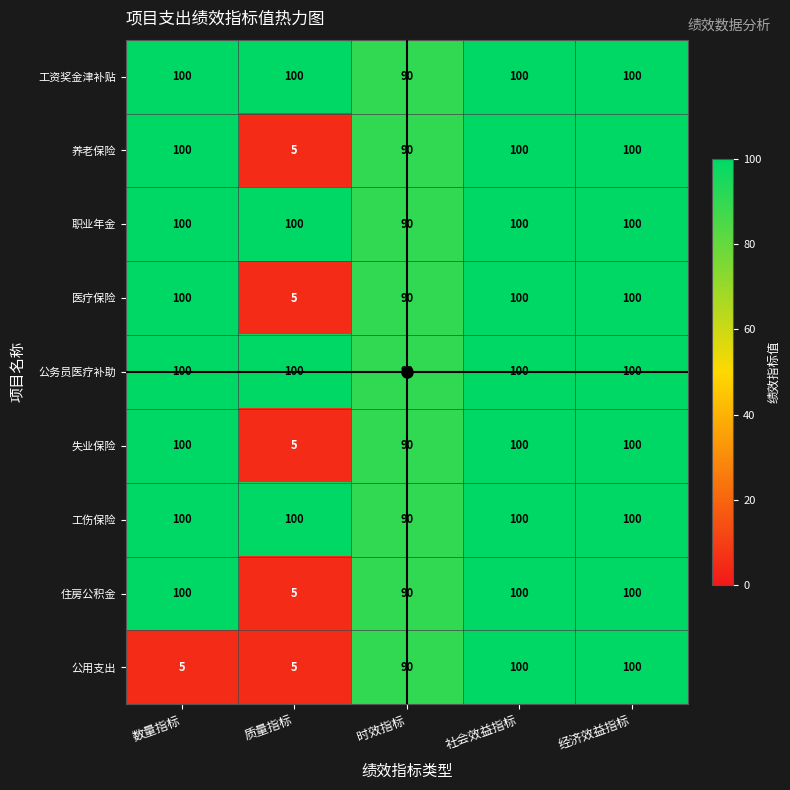

What is the greatest value displayed?

100